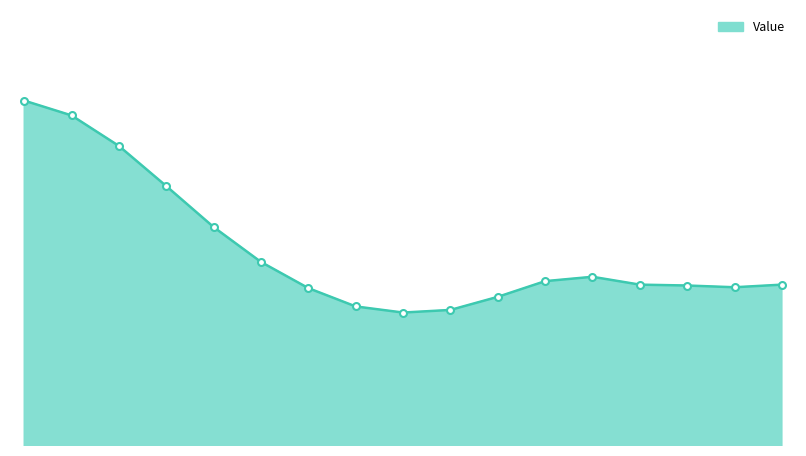

How many lines are shown in the chart?

1